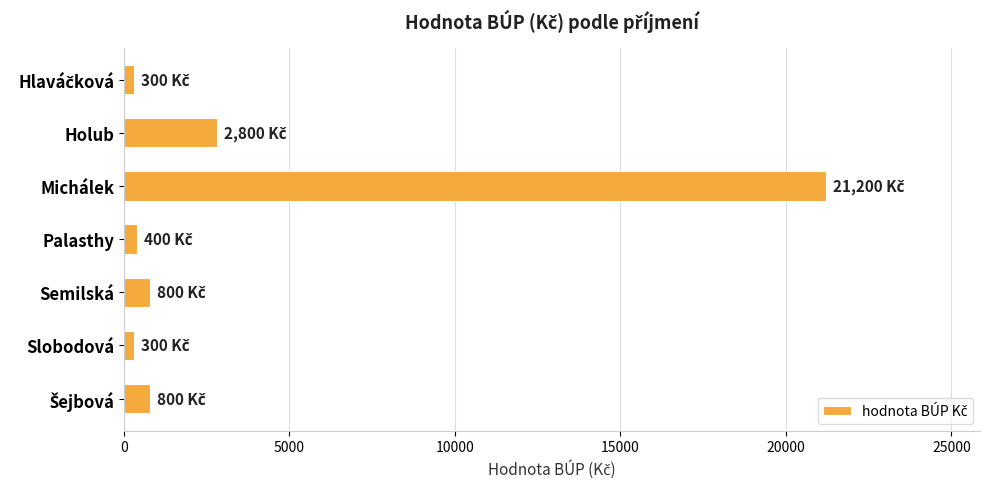

Does the chart contain any negative values?

No